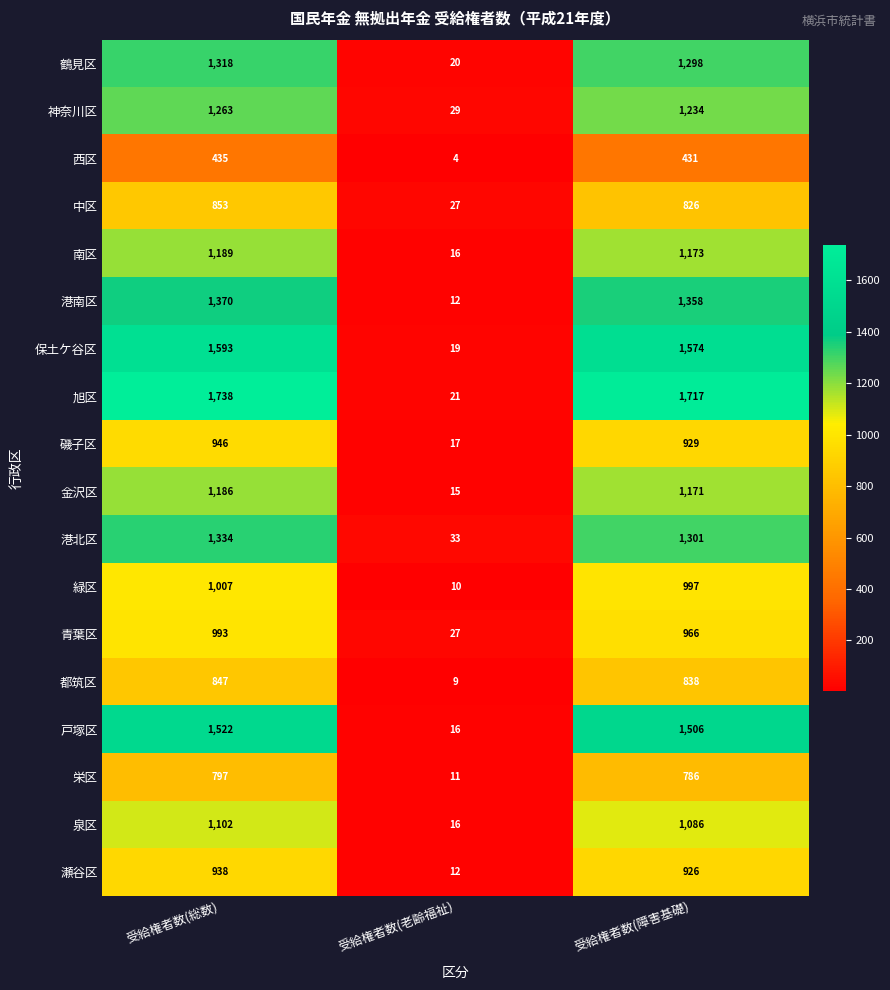

Which label corresponds to the smallest value in the chart?

受給権者数(老齢福祉)